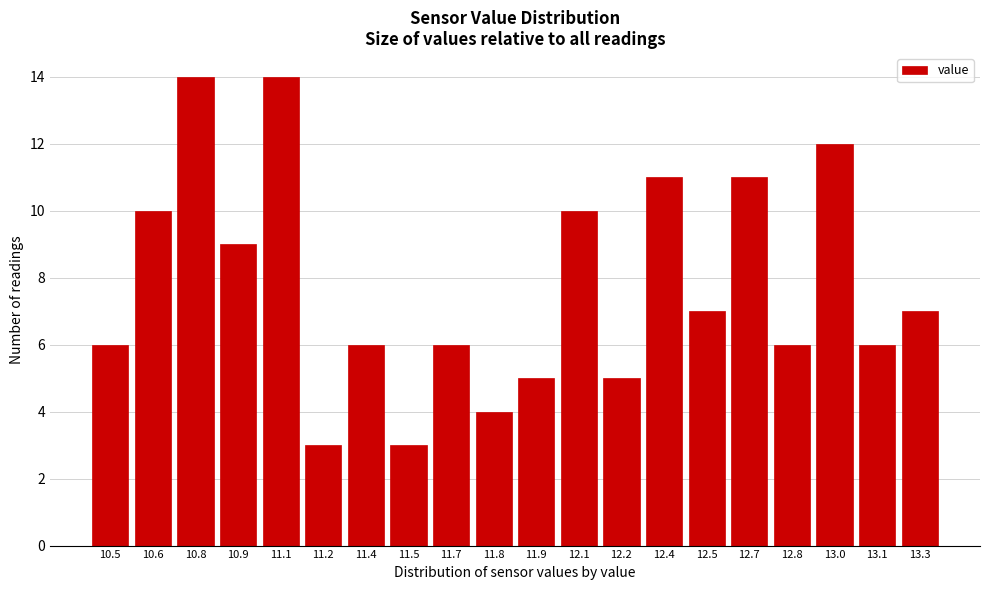

Reading left to right, transcribe all the data shown in this chart.

6	10	14	9	14	3	6	3	6	4	5	10	5	11	7	11	6	12	6	7